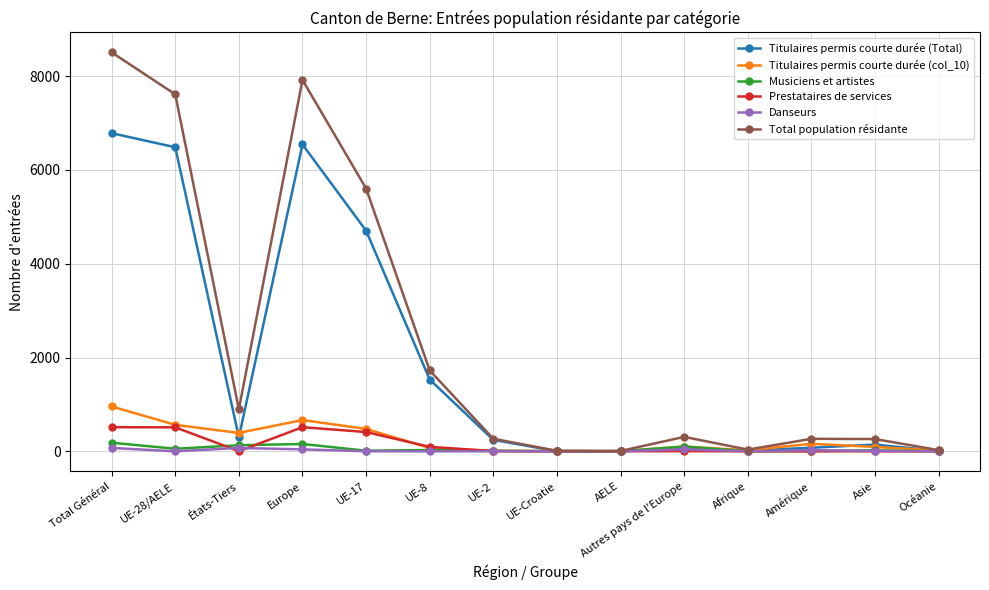

Does the chart display data point markers on the line(s)?

Yes